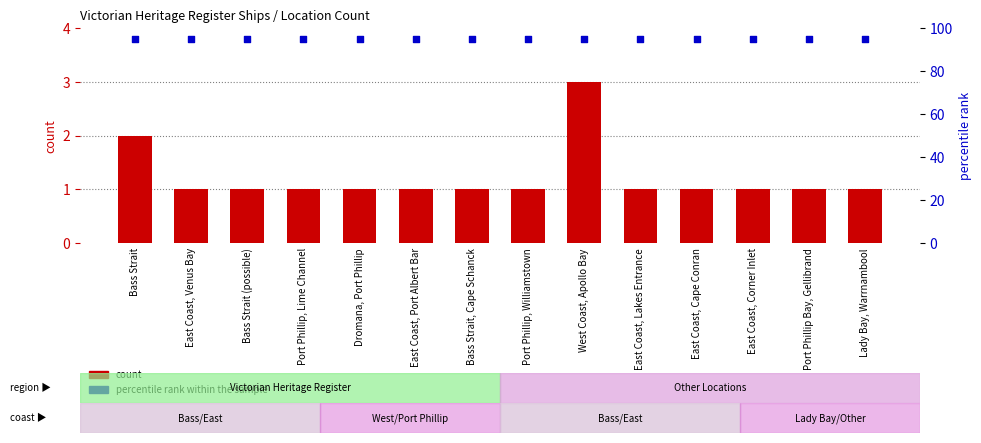

Which series has the largest total across all categories?

percentile rank within the sample